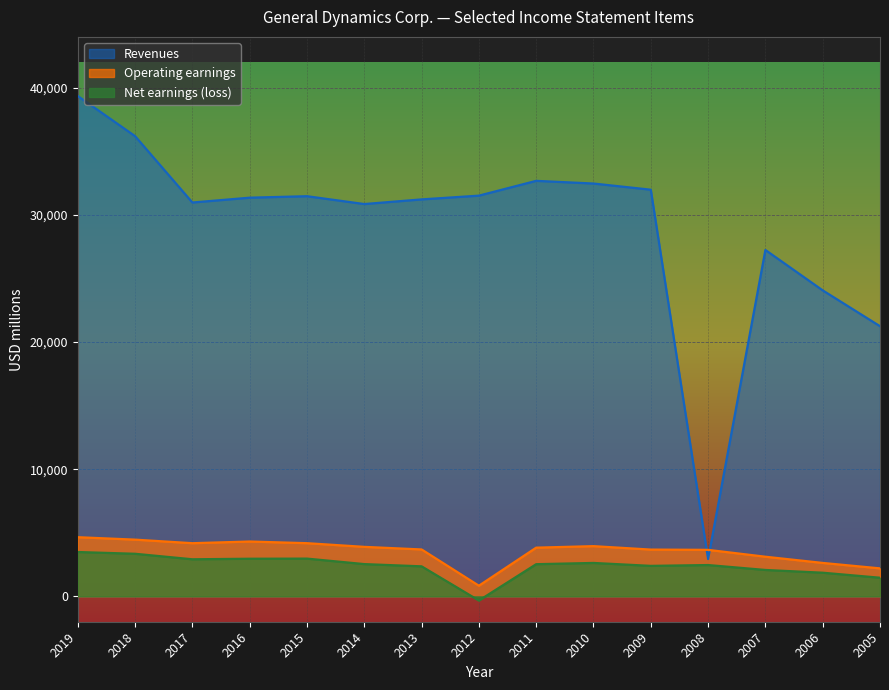

What is the value of the Operating earnings point at the 5th from the left?

4178